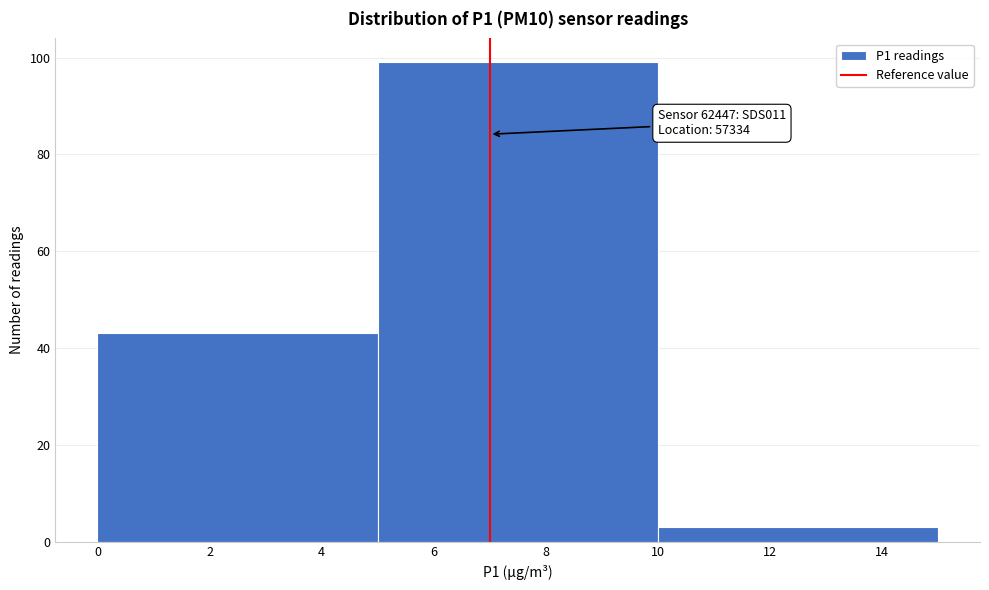

Which range on the x-axis has the tallest bar?

5 to 10